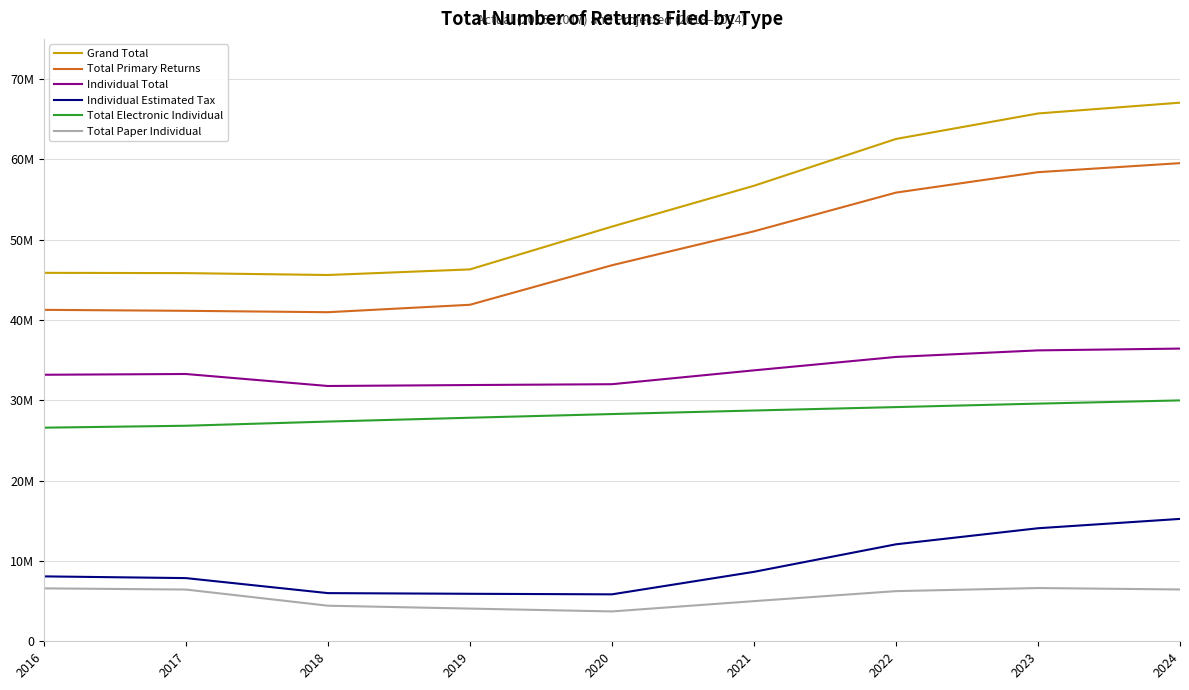

At which category does the chart reach its minimum across all series?

2020